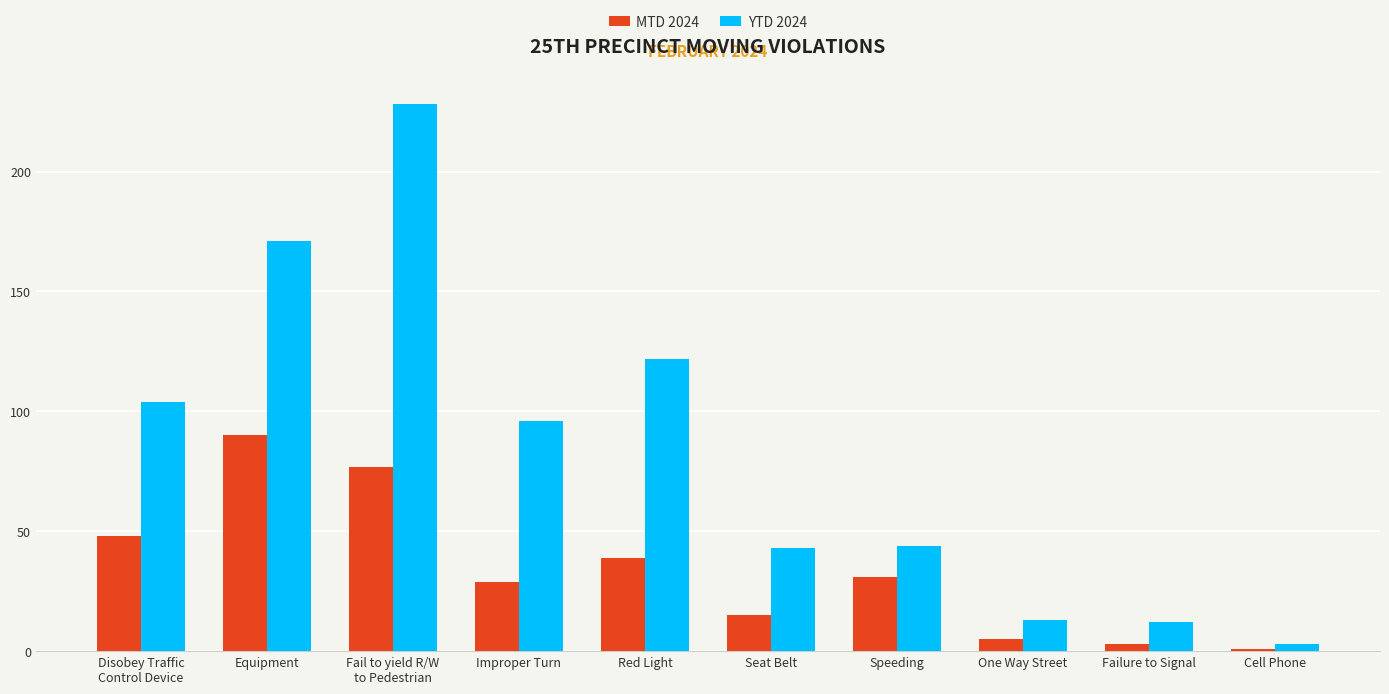

What is the difference between the maximum and minimum values in the YTD 2024 series?

225